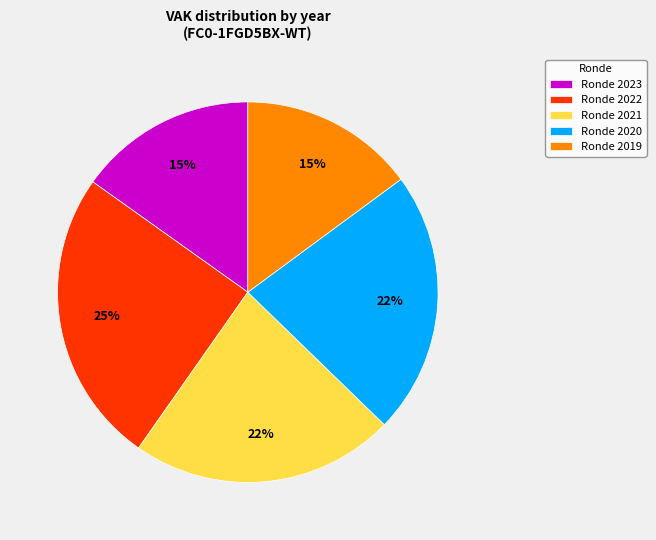

True or false: Ronde 2020 accounts for 22% of the total.

True